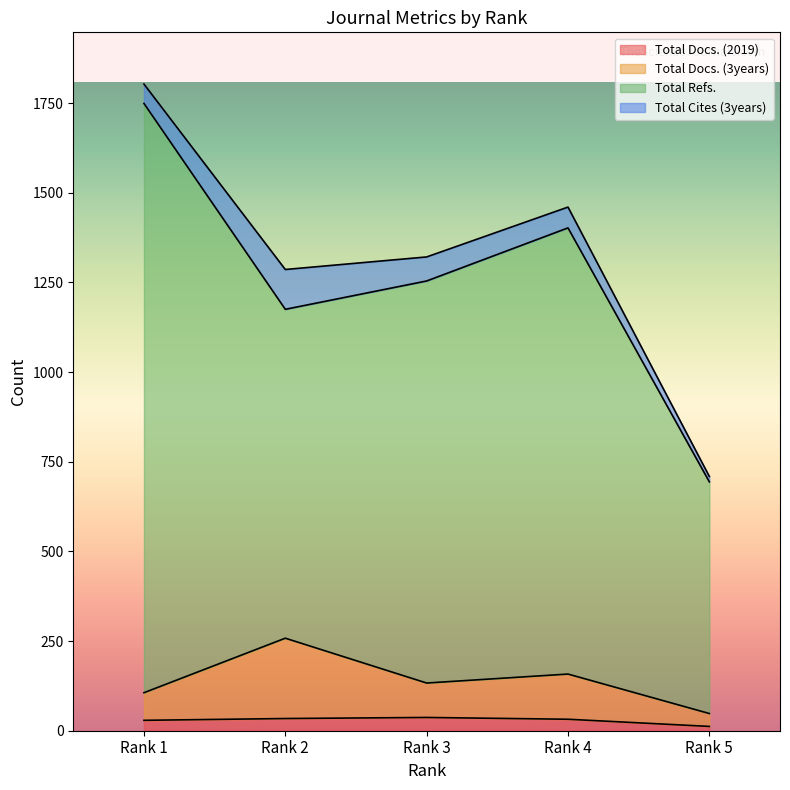

True or false: Total Docs. (3years) and Total Docs. (2019) intersect in this chart.

False